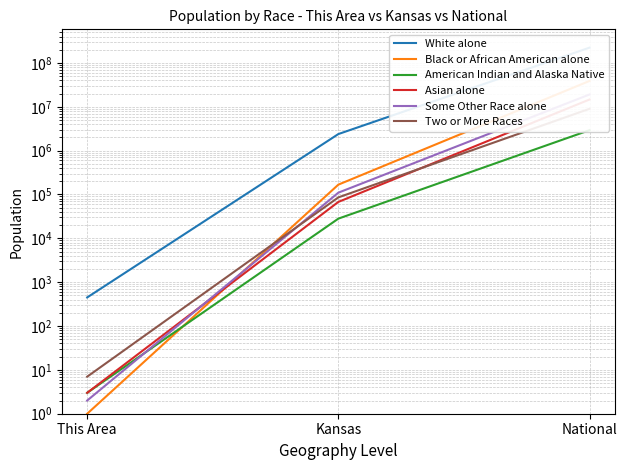

How many values in the Asian alone series are below 67762?

1